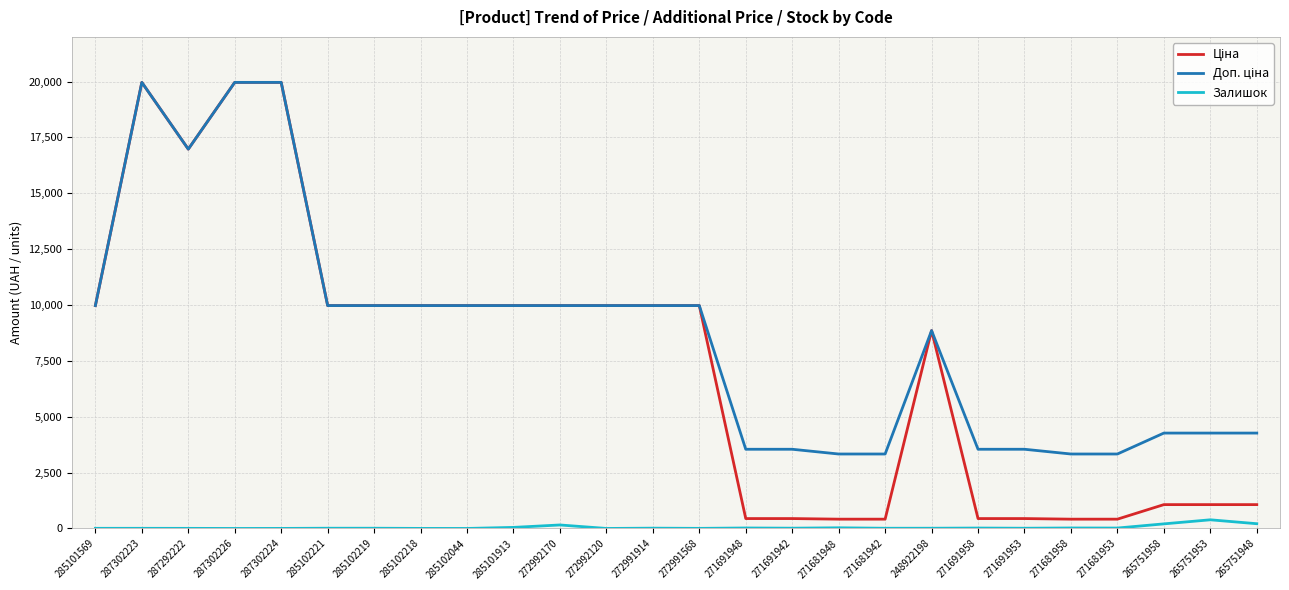

What is the difference between the highest and lowest values at 271681958?

3310.5